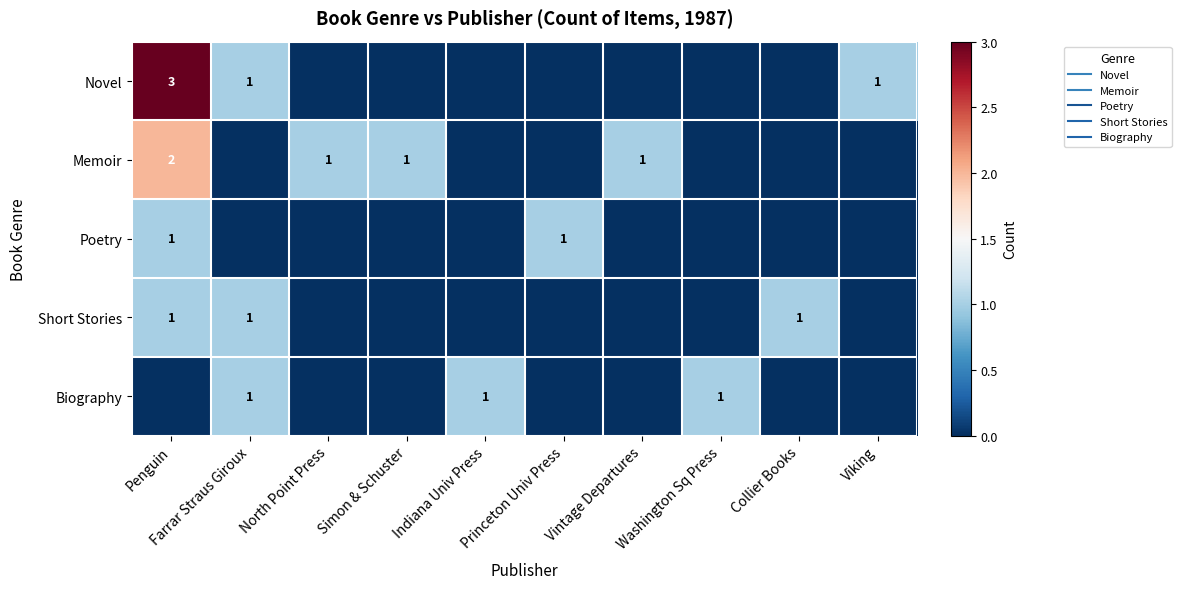

The Short Stories series shows 0 at Simon & Schuster. True or false?

True